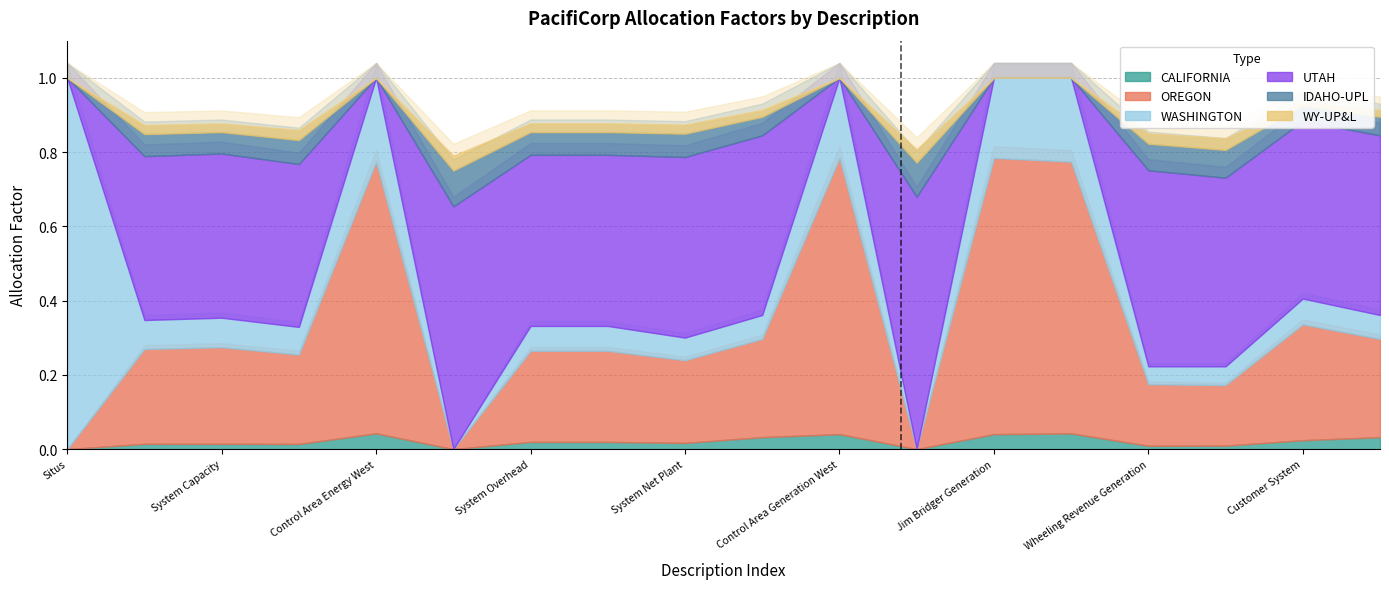

True or false: OREGON has more than 0 interior local peaks.

True